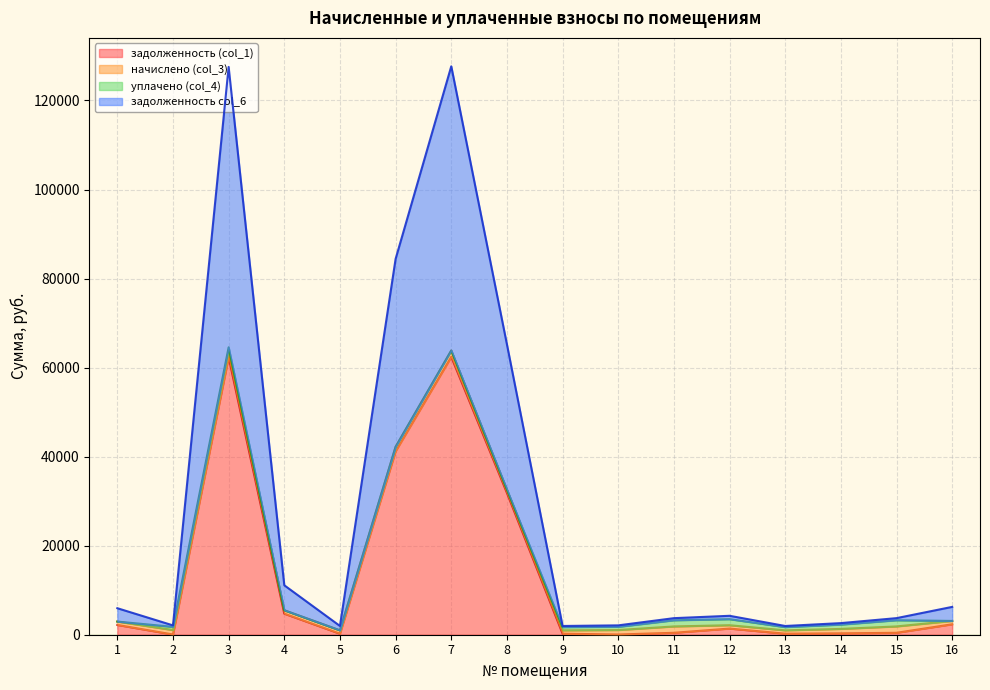

What are all the series names shown in the legend?

задолженность (col_1), начислено (col_3), уплачено (col_4), задолженность col_6